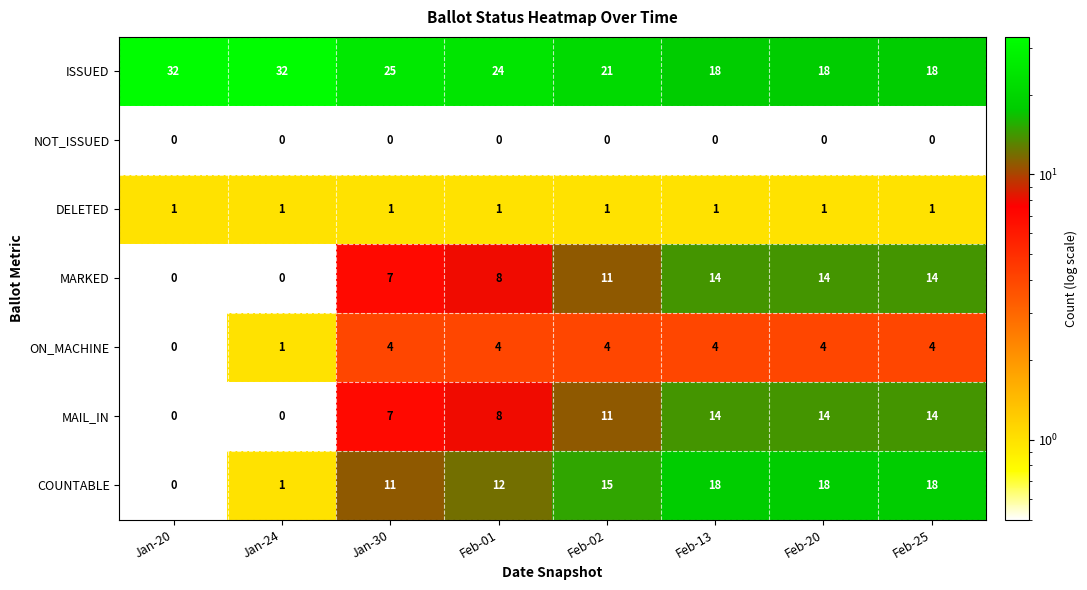

The value of DELETED at Jan-20 is 0. True or false?

False